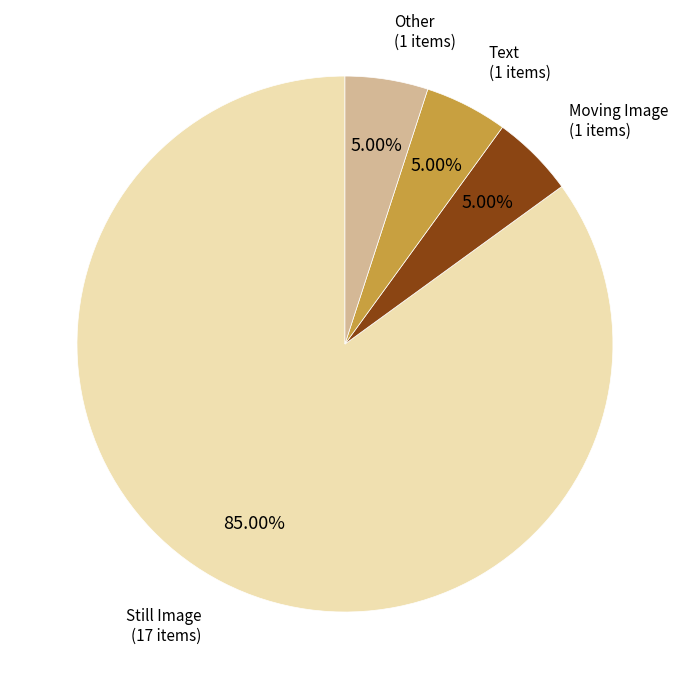

To the nearest percent, what portion does Text represent?

5%